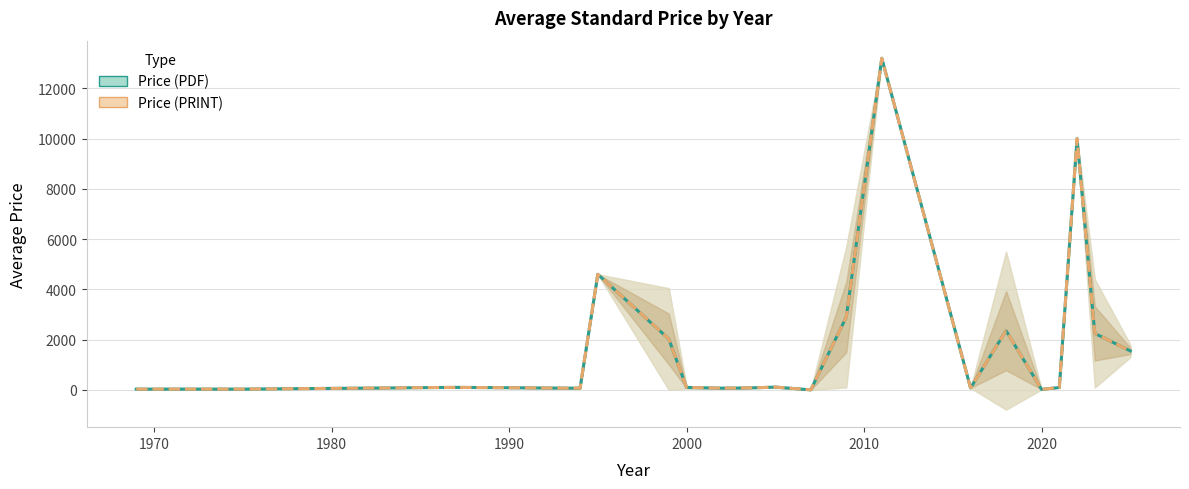

Which series has the largest total across all categories?

Price (PDF)